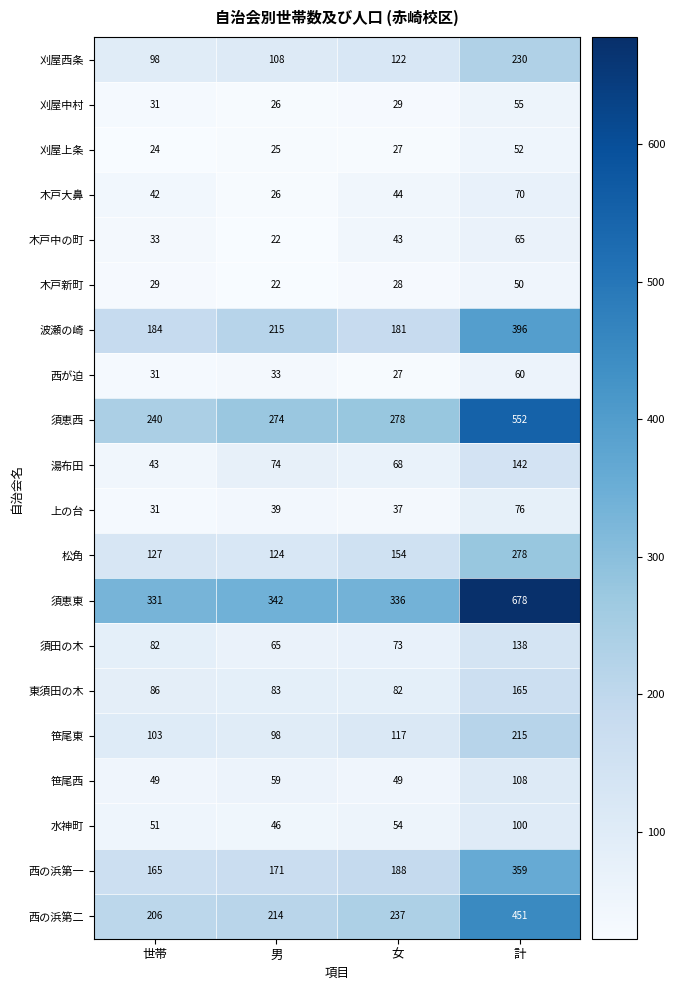

What is the total value across all series at 世帯?

1986